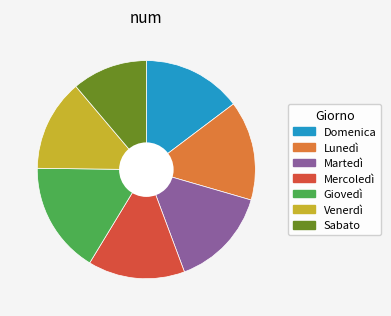

Is the sum of Venerdì and Lunedì greater than half?

No